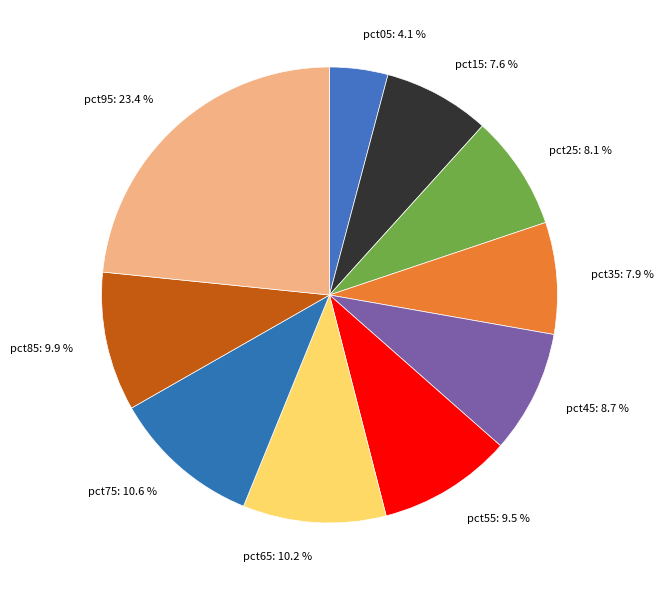

To the nearest percent, what is the average slice percentage?

10%